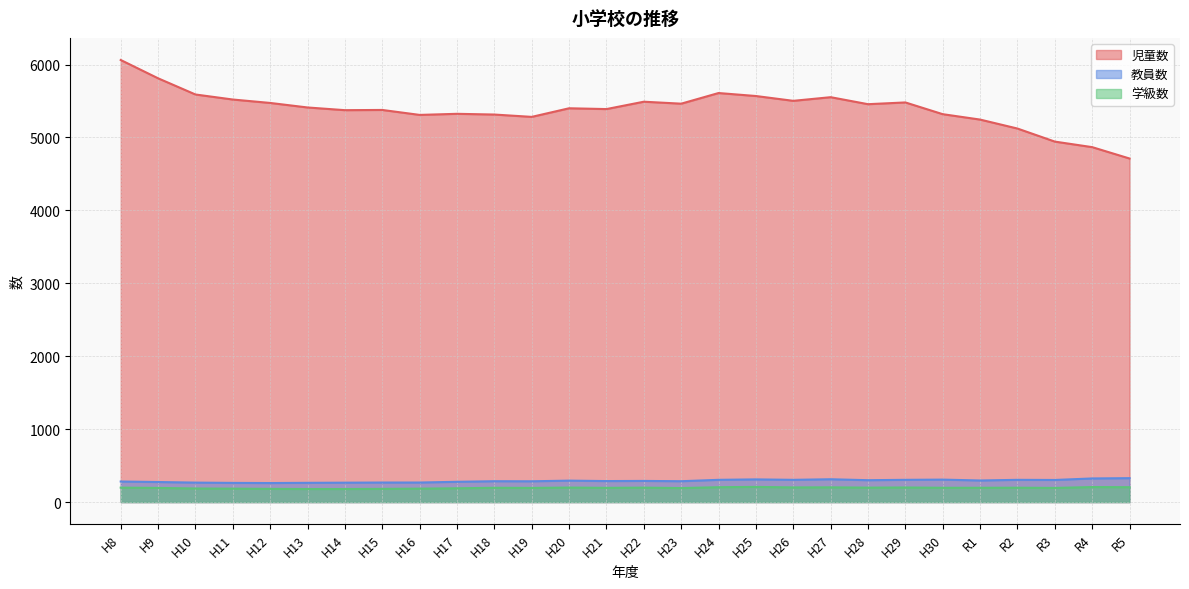

Reading right to left, what are all the values shown in this chart?

児童数: 4711	4867	4943	5122	5245	5319	5480	5456	5552	5502	5568	5609	5463	5490	5389	5400	5282	5314	5324	5309	5377	5374	5411	5473	5520	5589	5811	6062
教員数: 328	324	303	305	296	308	305	300	313	305	311	305	286	290	288	294	285	286	278	268	268	266	264	261	263	267	275	282
学級数: 204	206	194	197	196	196	200	198	202	201	208	204	192	198	195	199	194	196	189	184	181	179	179	181	184	186	194	198